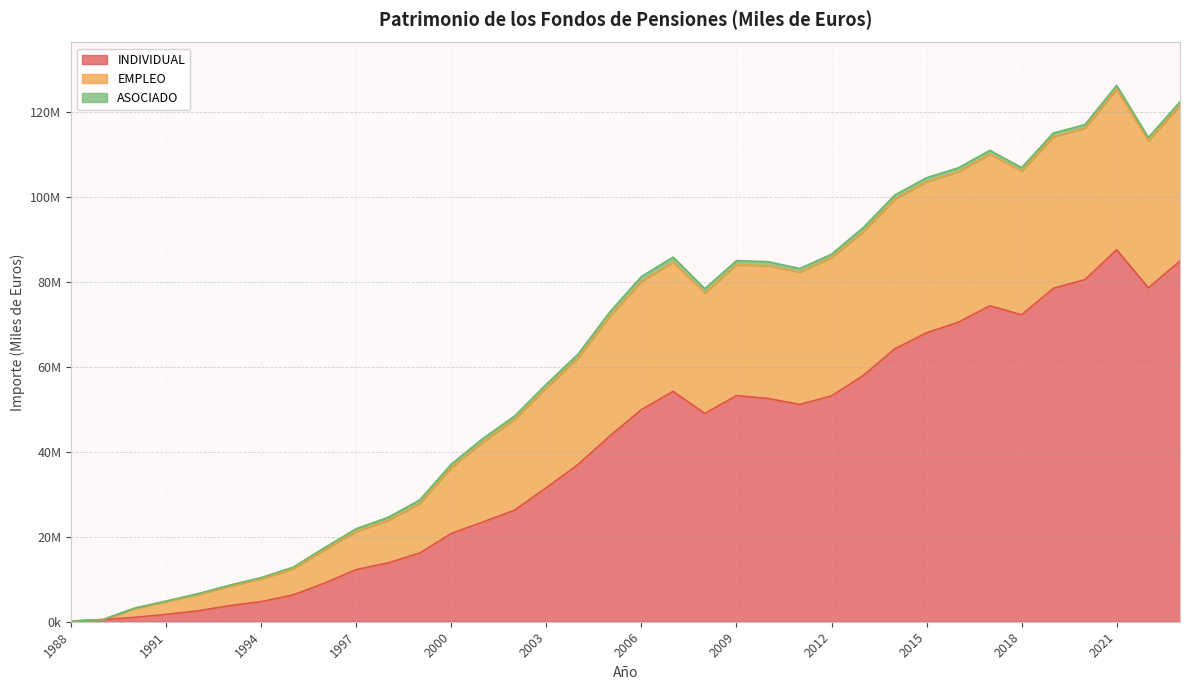

What is the difference between the EMPLEO values at 1993 and 1994?

1798552